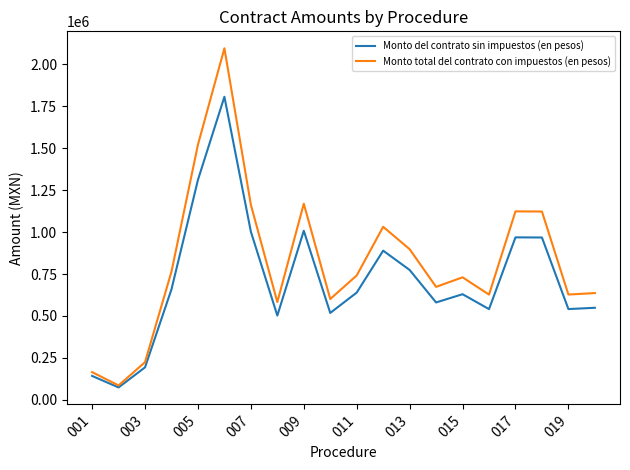

What is the smallest value displayed?

73913.2